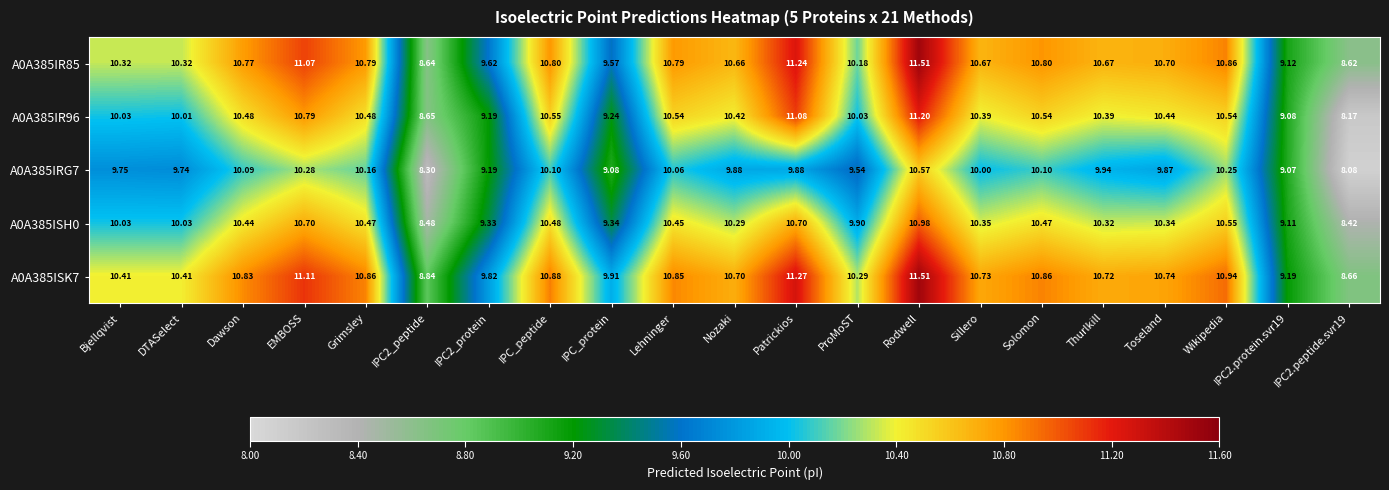

Which category has the highest value in the A0A385IR96 series?

Rodwell